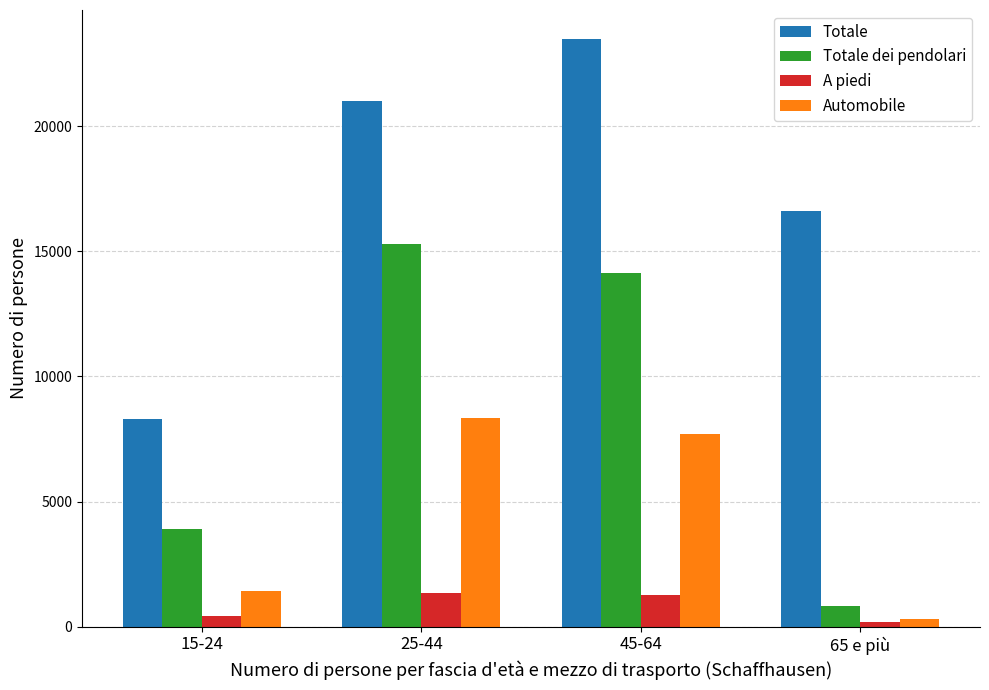

What position from the left is 45-64?

3